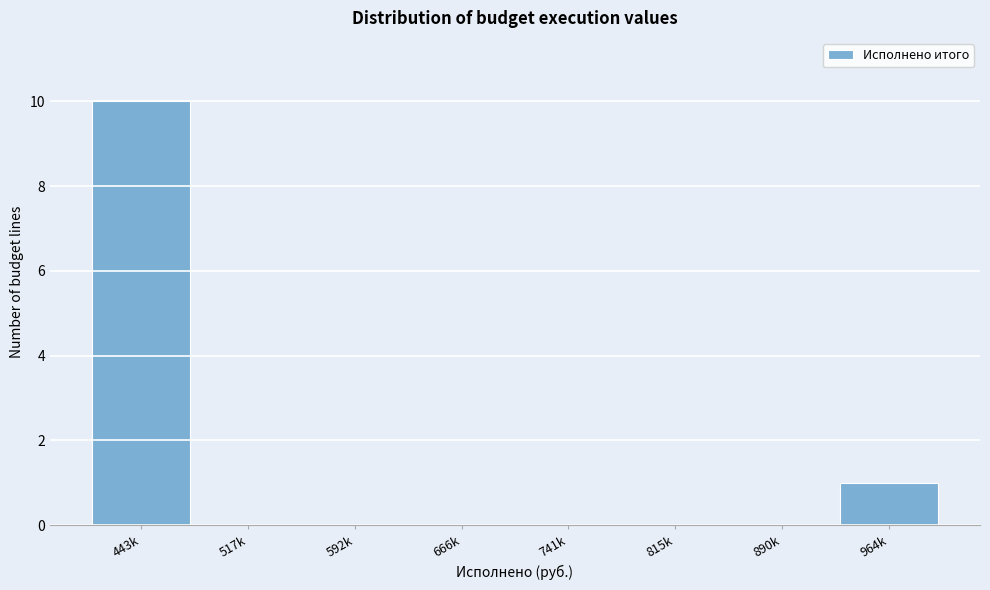

Reading left to right, extract all data points from this chart.

443k=10	517k=0	592k=0	666k=0	741k=0	815k=0	890k=0	964k=1